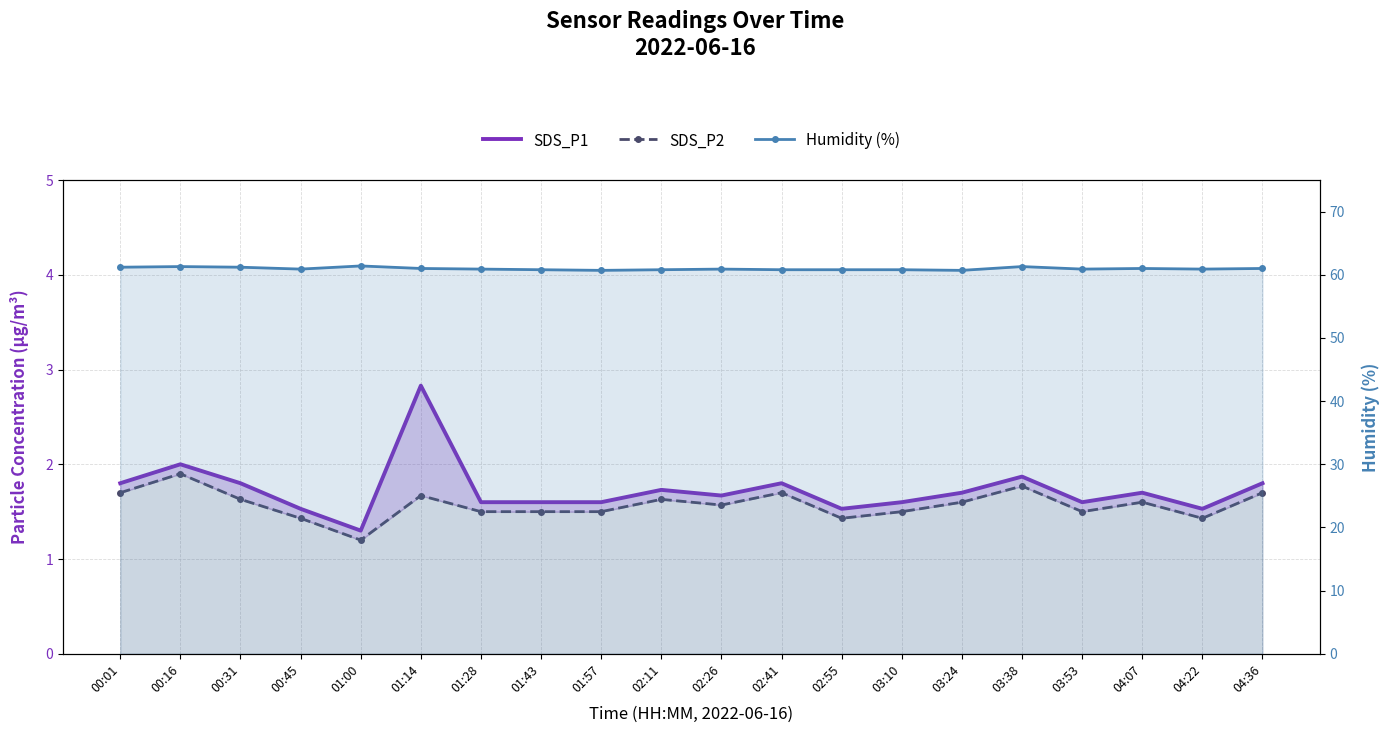

At which category does SDS_P2 reach its first local peak?

00:16